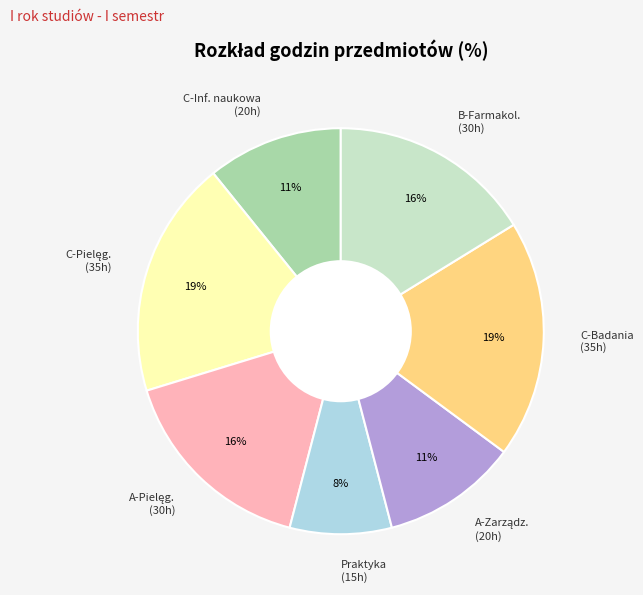

What is the smallest slice in the pie chart?

Praktyka (15h)